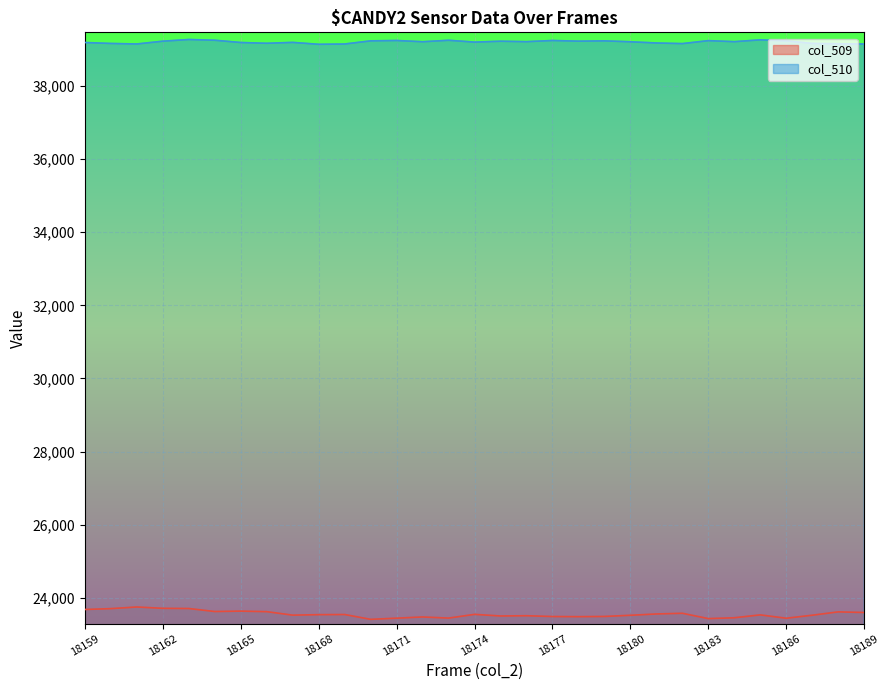

What is the difference between the maximum and minimum values in the col_510 series?

131